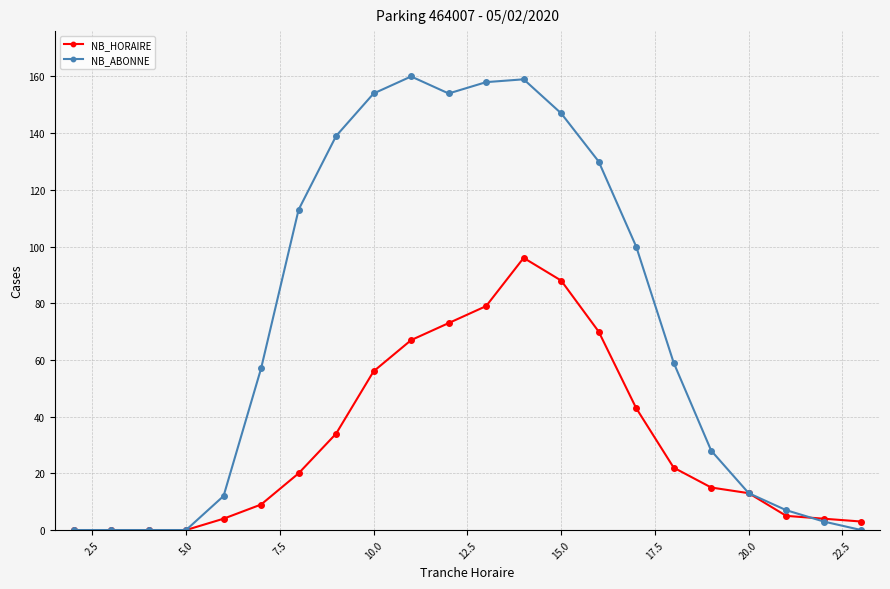

Rank the series by their maximum value, from lowest to highest.

NB_HORAIRE, NB_ABONNE